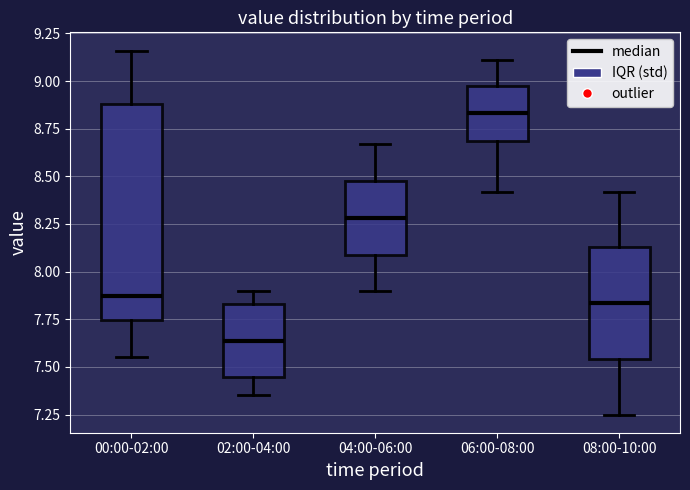

Where is the upper edge of the box for 08:00-10:00 on the y-axis? The values are not printed on the chart, so give them approximately, as read against the axis.

8.15